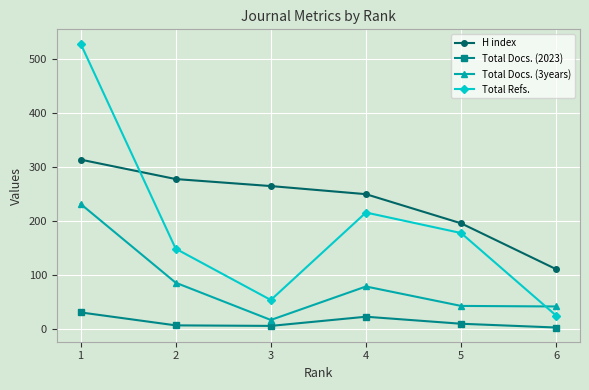

Between 1 and 2, which series saw the biggest shift?

Total Refs.